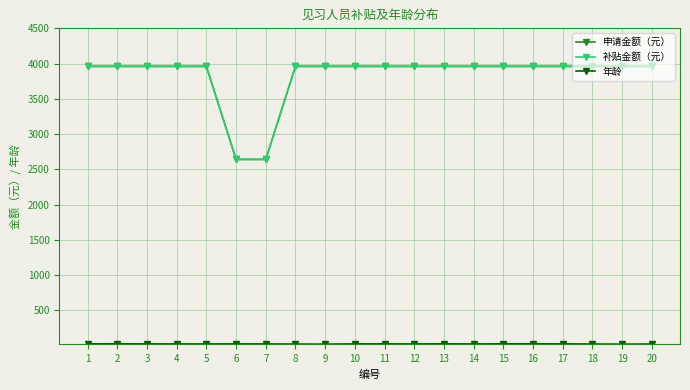

List the series in order of their peak value, lowest first.

年龄, 申请金额（元）, 补贴金额（元）